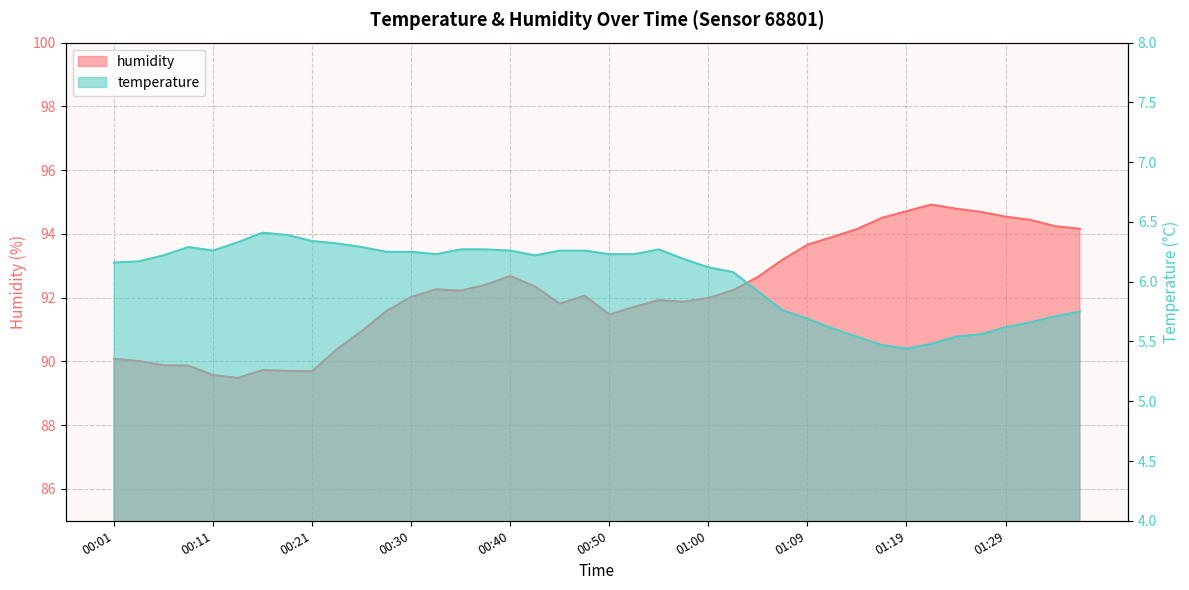

At which category is the sum across all series the highest?

01:21